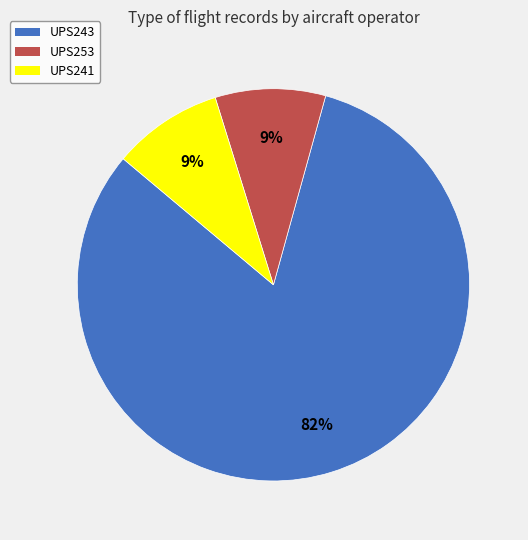

Which slice is the largest?

UPS243